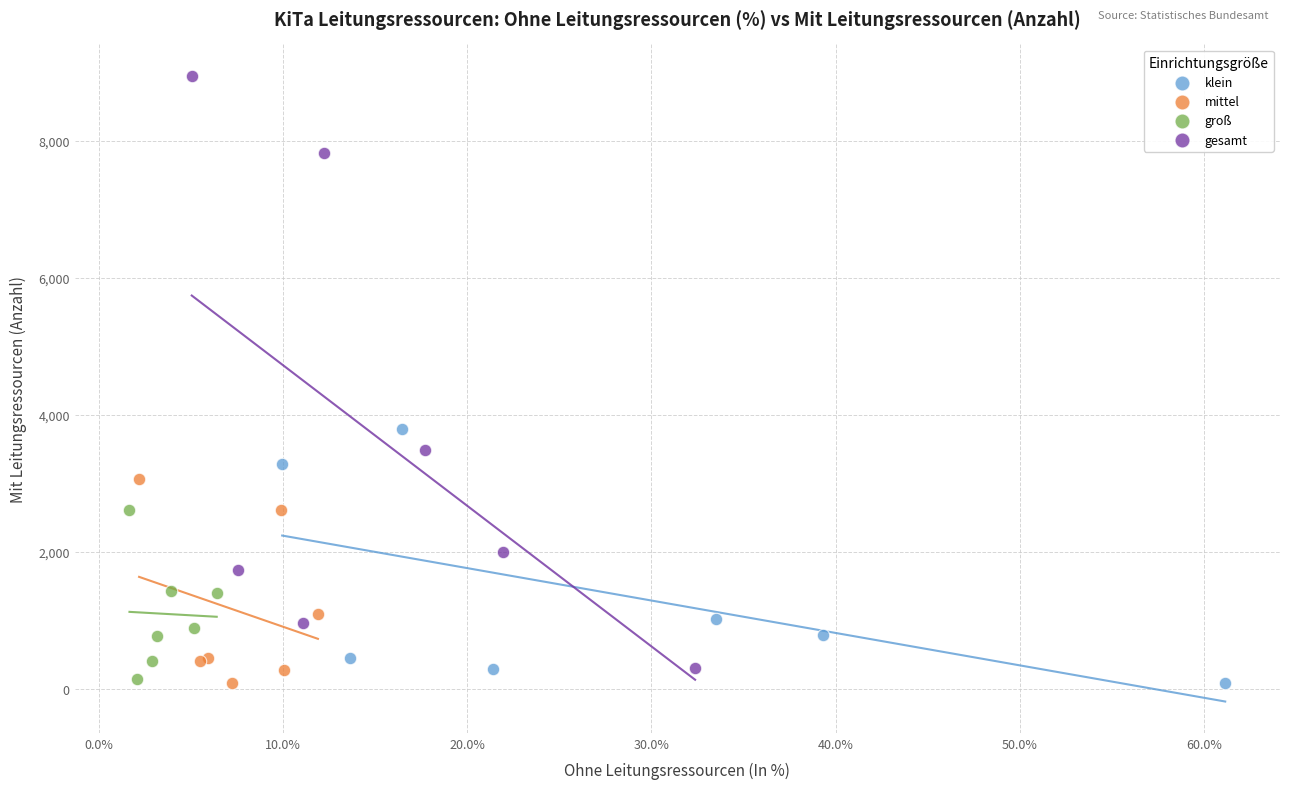

Which series has the widest spread of Y values?

gesamt